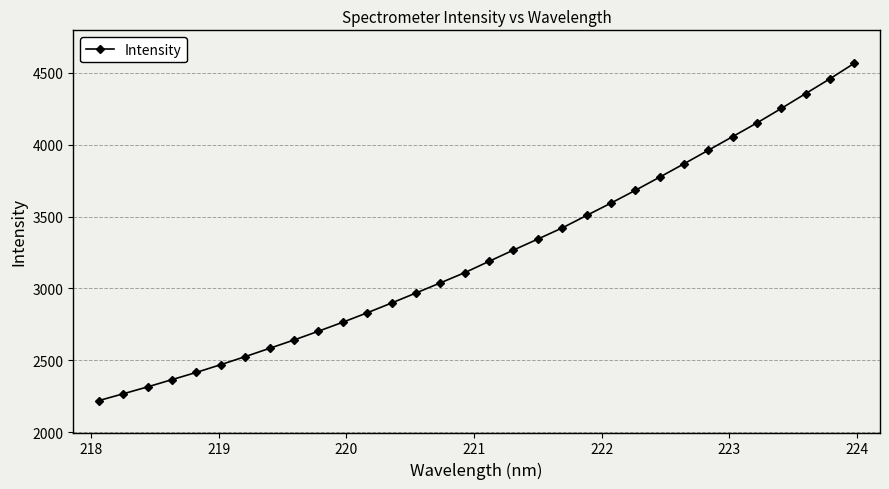

What is the difference between the maximum and second lowest values?

2300.8